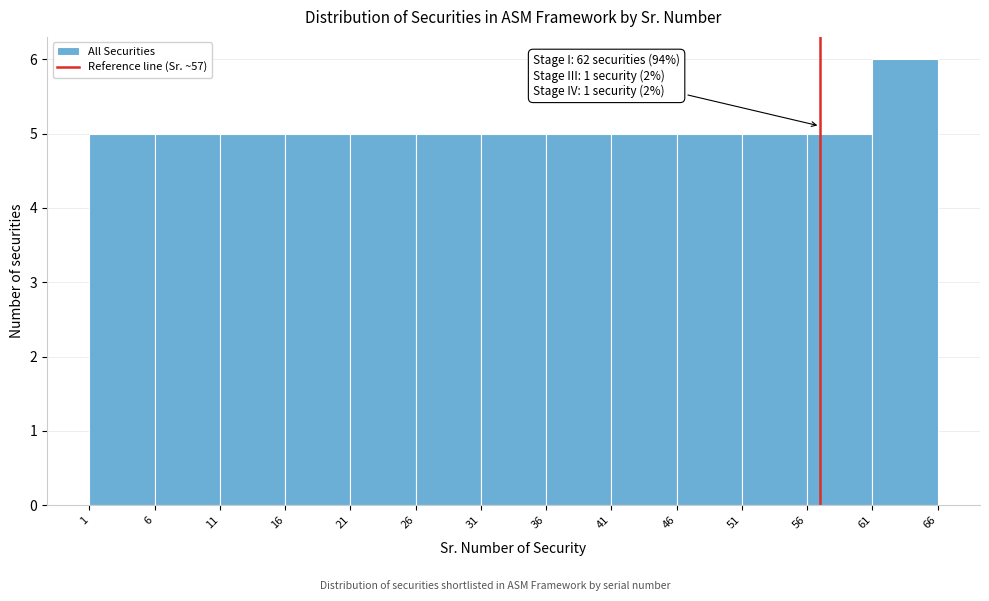

Which range on the x-axis has the tallest bar?

61 to 66